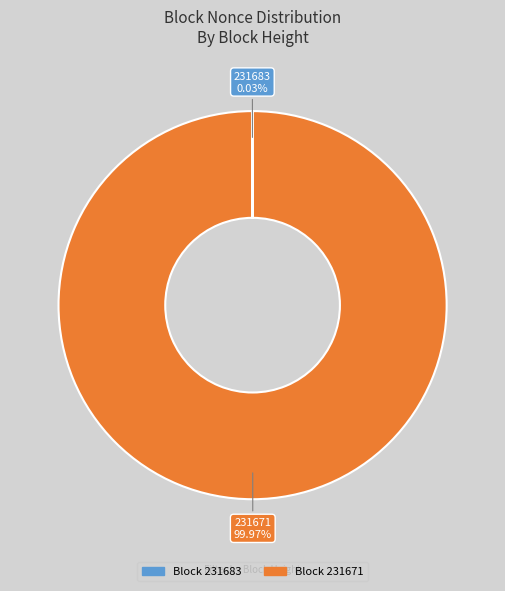

The 231671 slice represents 93% of the pie. True or false?

False